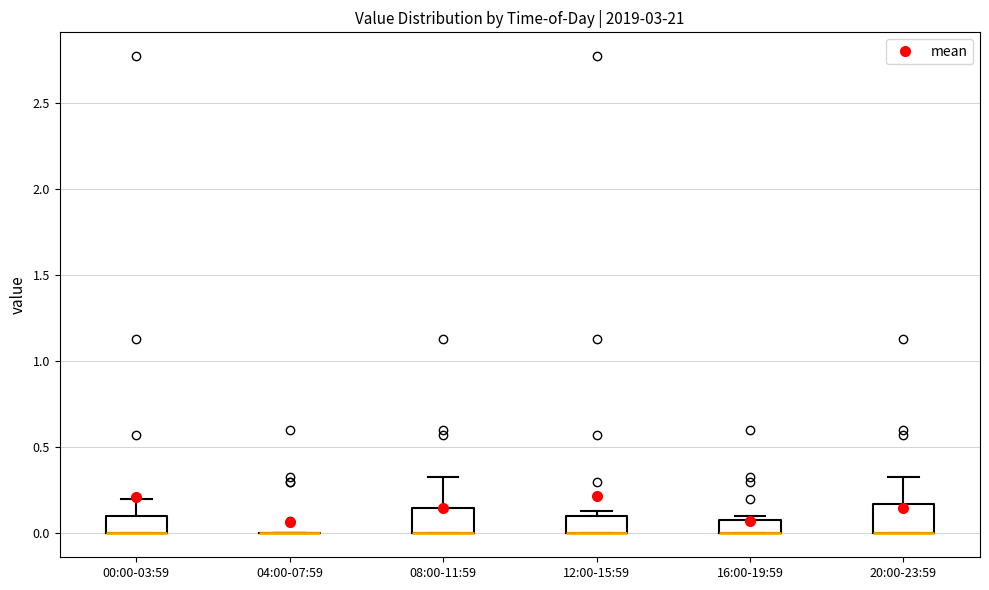

Where is the lower edge of the box for 00:00-03:59 on the y-axis? The values are not printed on the chart, so give them approximately, as read against the axis.

0.00